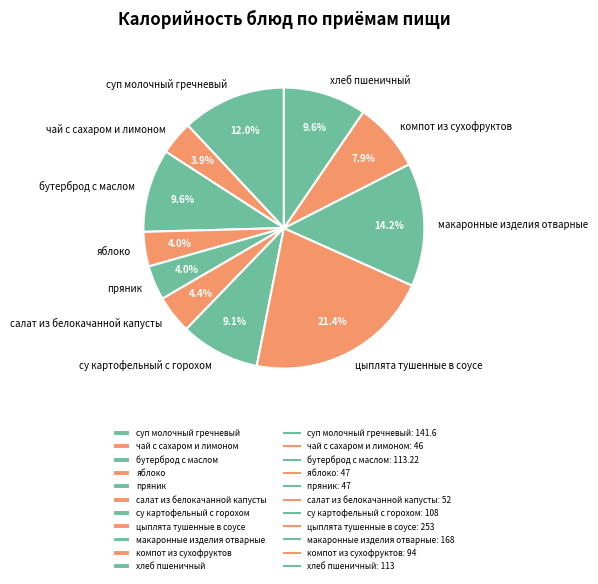

Which category has the biggest portion of the pie?

цыплята тушенные в соусе